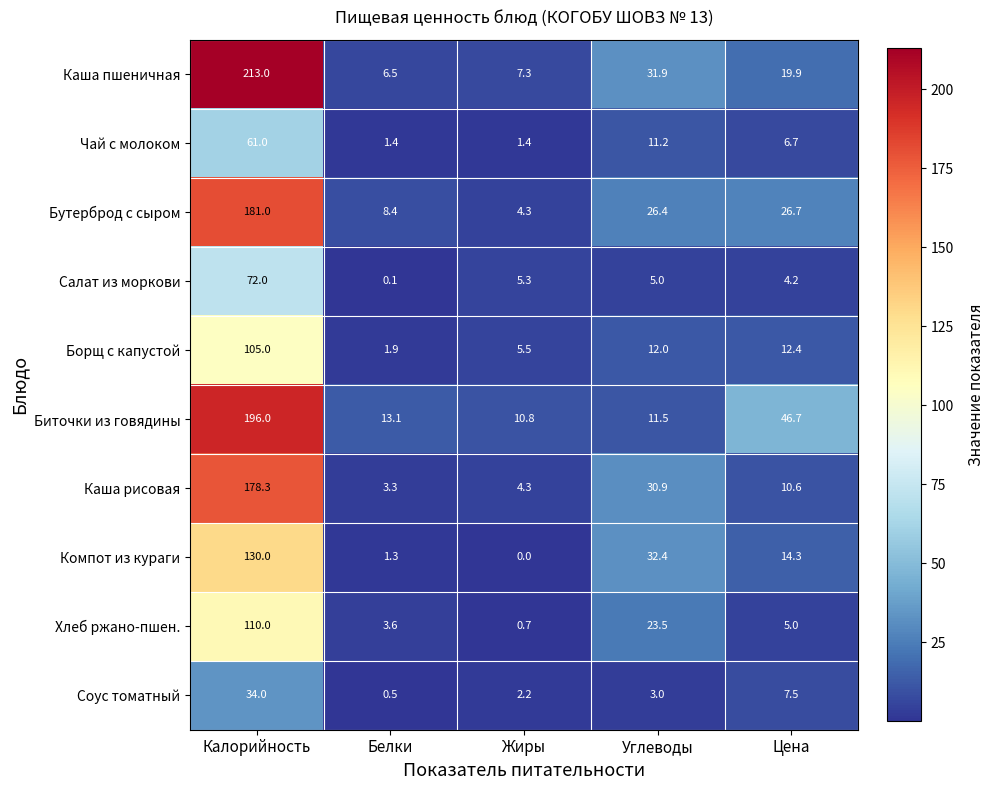

What is the spread (max minus min) of values at Цена?

42.5